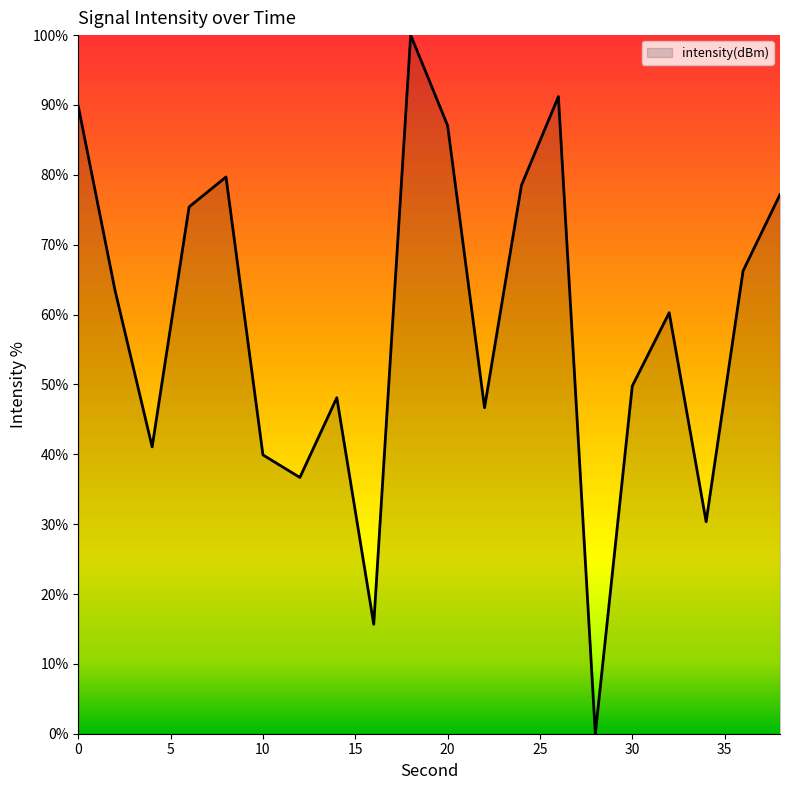

What is the maximum value shown in the chart?

100.0